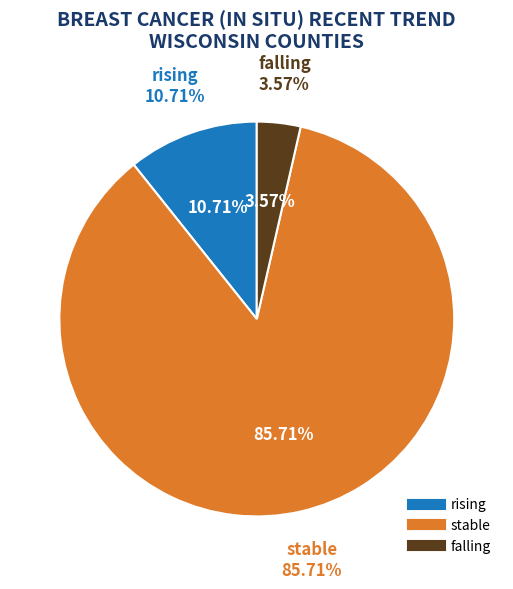

Rank the categories by value from lowest to highest.

falling, rising, stable